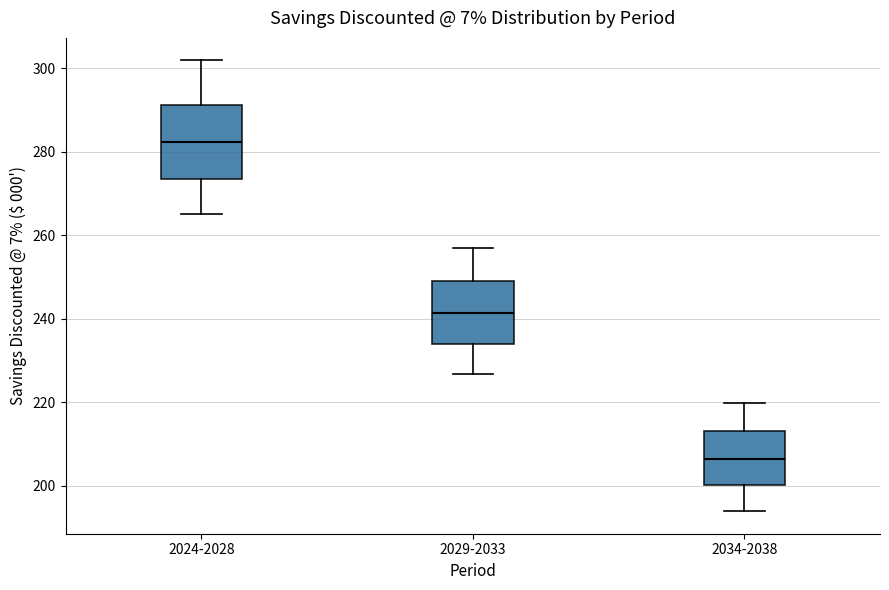

Which box has the lowest median line?

2034-2038